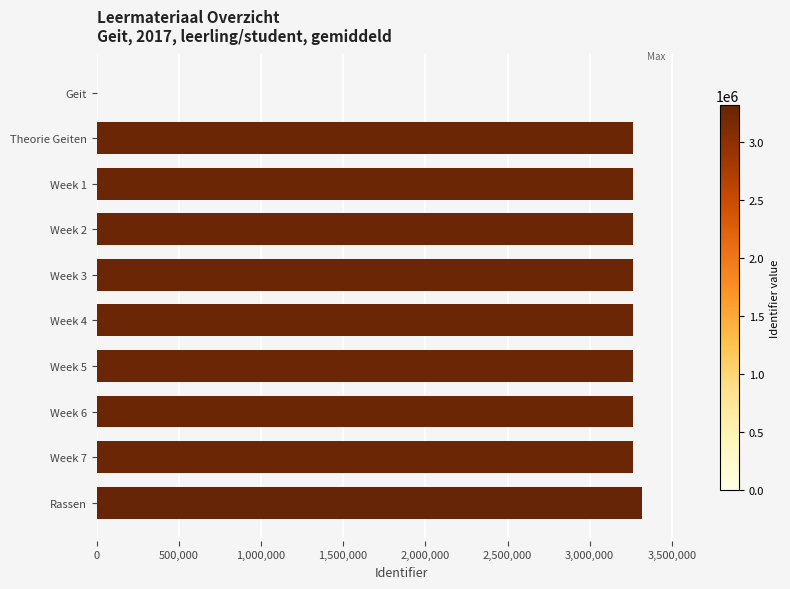

True or false: the data shows 3316378 at Rassen.

True